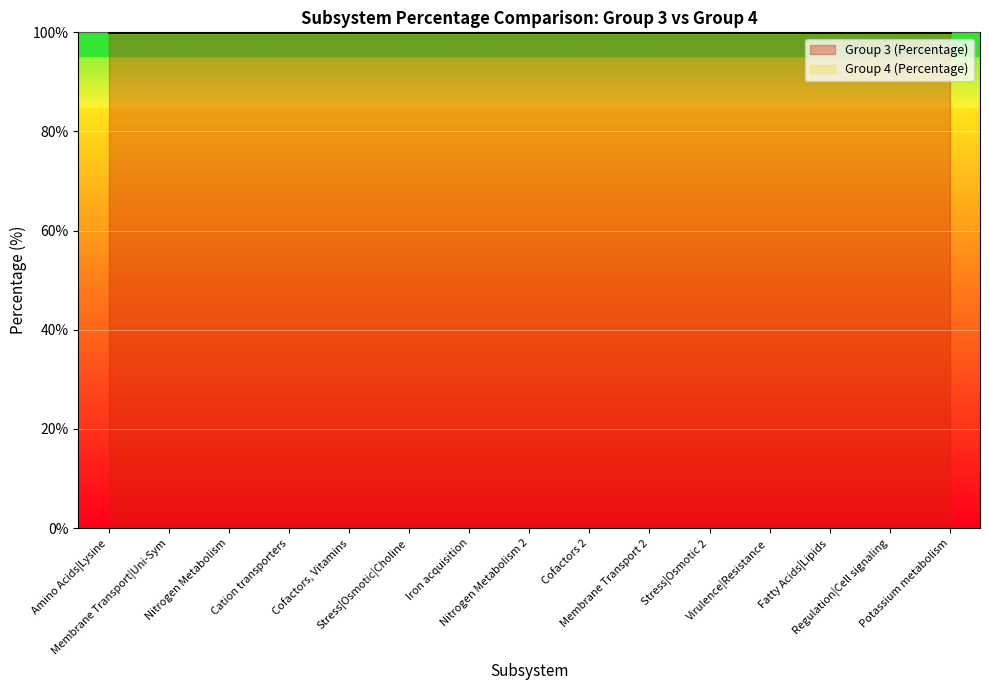

Reading right to left, extract all data points from this chart.

Group 3 (Percentage): 100	100	100	100	100	100	100	100	100	100	100	100	100	100	100
Group 4 (Percentage): 0	0	0	0	0	0	0	0	0	0	0	0	0	0	0